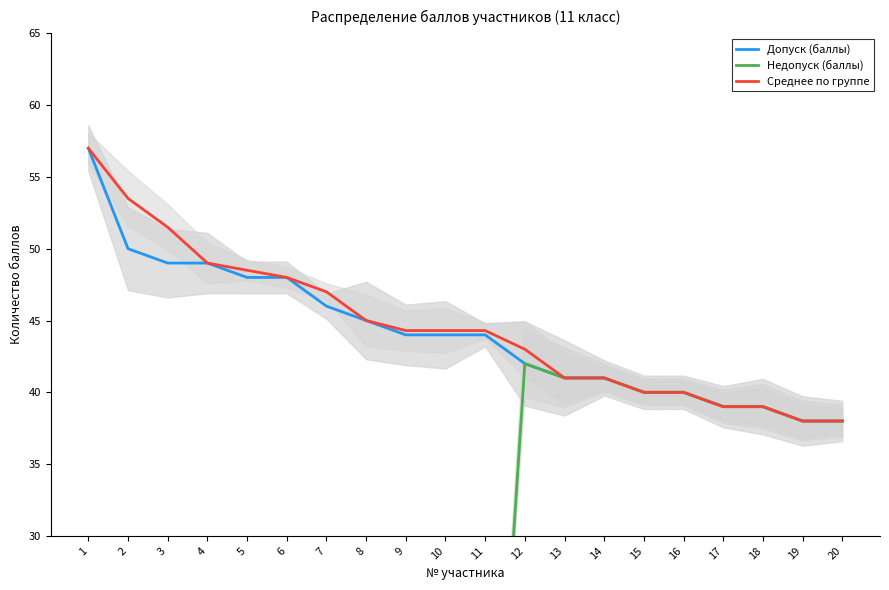

Reading right to left, extract all data points from this chart.

Допуск (баллы): 20=38.0	19=38.0	18=39.0	17=39.0	16=40.0	15=40.0	14=41.0	13=41.0	12=42.0	11=44.0	10=44.0	9=44.0	8=45.0	7=46.0	6=48.0	5=48.0	4=49.0	3=49.0	2=50.0	1=57.0
Недопуск (баллы): 20=38.0	19=38.0	18=39.0	17=39.0	16=40.0	15=40.0	14=41.0	13=41.0	12=42.0	11=0.0	10=0.0	9=0.0	8=0.0	7=0.0	6=0.0	5=0.0	4=0.0	3=0.0	2=0.0	1=0.0
Среднее по группе: 20=38.0	19=38.0	18=39.0	17=39.0	16=40.0	15=40.0	14=41.0	13=41.0	12=43.0	11=44.3	10=44.3	9=44.3	8=45.0	7=47.0	6=48.0	5=48.5	4=49.0	3=51.5	2=53.5	1=57.0